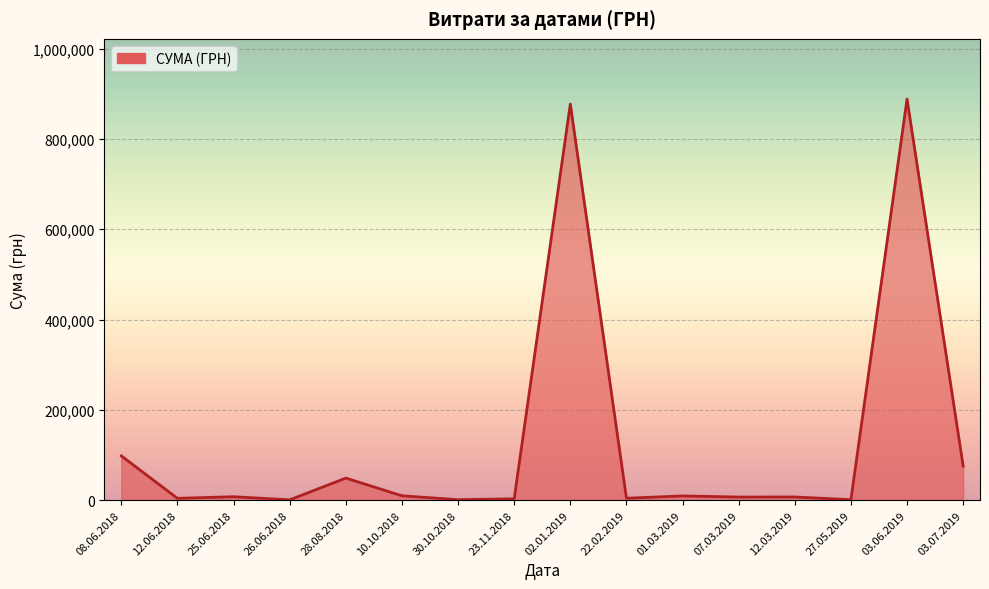

Does the chart have visible grid lines?

Yes